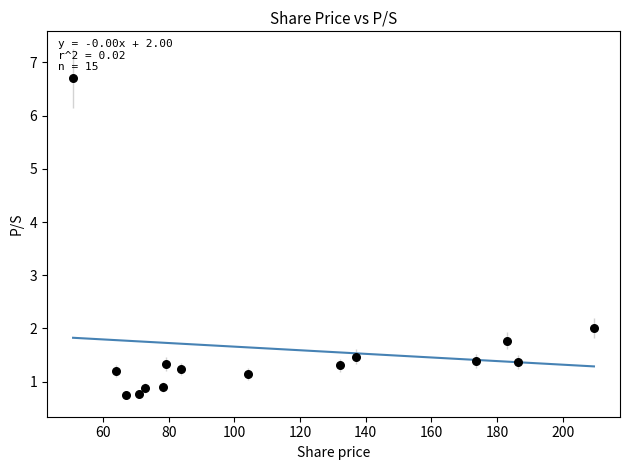

What Y value in the scatter plot is closest to 3?

2.0